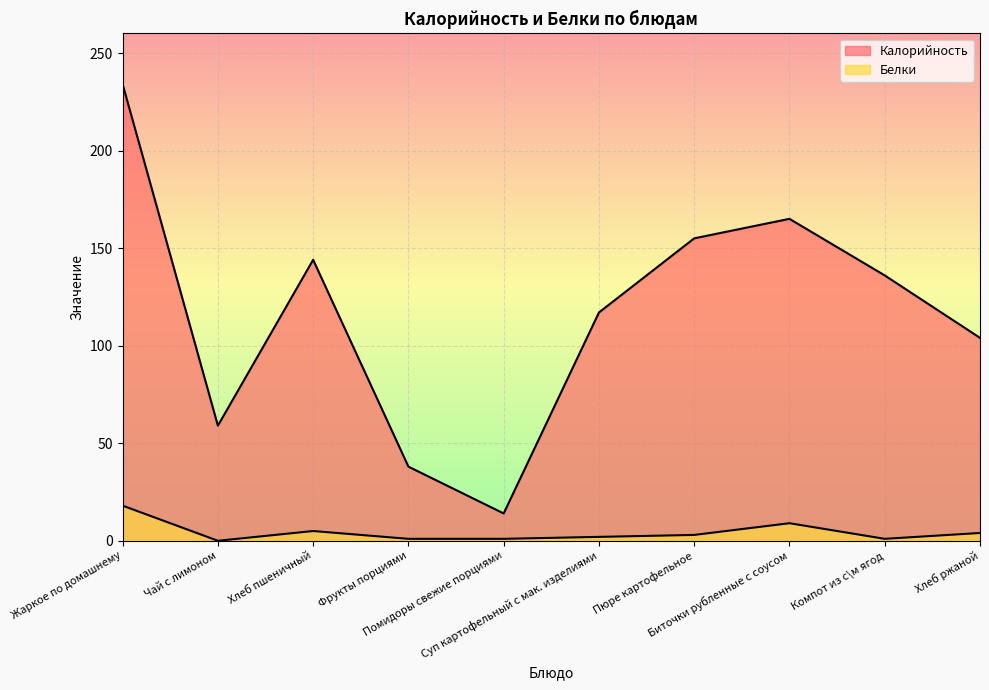

Does the chart display data point markers on the line(s)?

No